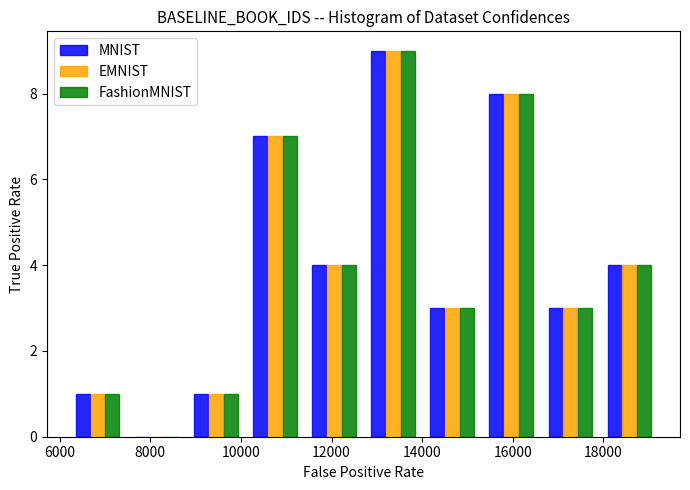

Reading left to right, transcribe this chart: for each range on the x-axis, give the height of each series' bar. Neither the bar edges nor the heights are printed on the chart, so give them approximately, as read against the axes.

6200 to 7400: MNIST=1	EMNIST=1	FashionMNIST=1
7400 to 8800: MNIST=0	EMNIST=0	FashionMNIST=0
8800 to 10000: MNIST=1	EMNIST=1	FashionMNIST=1
10000 to 11400: MNIST=7	EMNIST=7	FashionMNIST=7
11400 to 12800: MNIST=4	EMNIST=4	FashionMNIST=4
12800 to 14000: MNIST=9	EMNIST=9	FashionMNIST=9
14000 to 15400: MNIST=3	EMNIST=3	FashionMNIST=3
15400 to 16600: MNIST=8	EMNIST=8	FashionMNIST=8
16600 to 18000: MNIST=3	EMNIST=3	FashionMNIST=3
18000 to 19200: MNIST=4	EMNIST=4	FashionMNIST=4